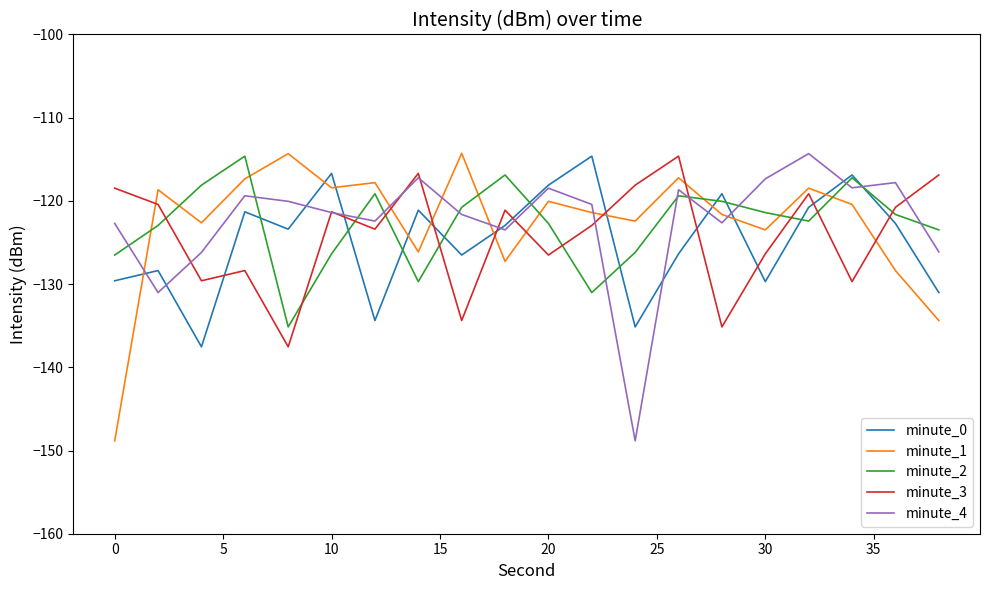

Does the chart display data point markers on the line(s)?

No